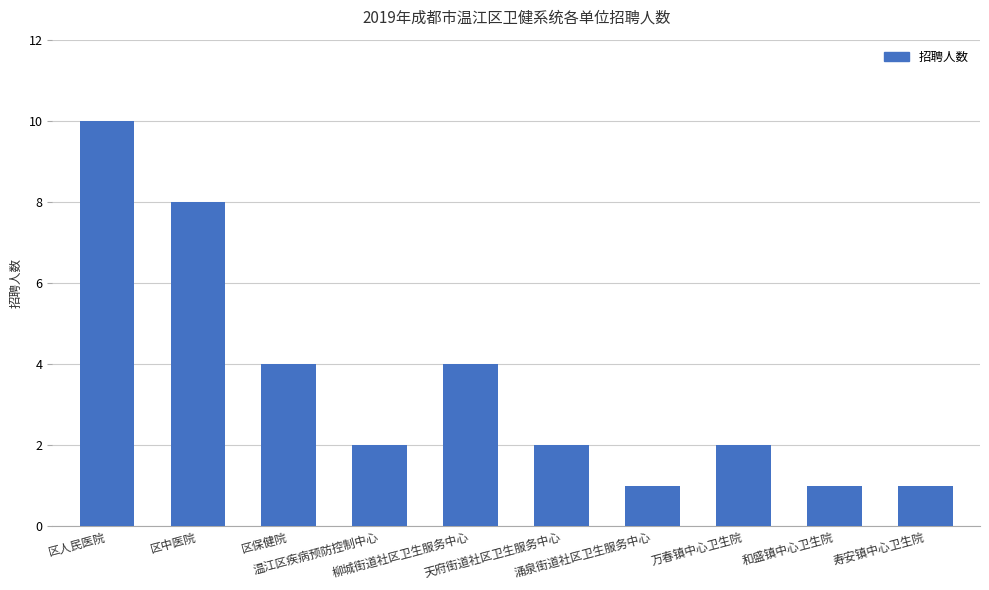

What is the difference between the maximum and second lowest values?

9